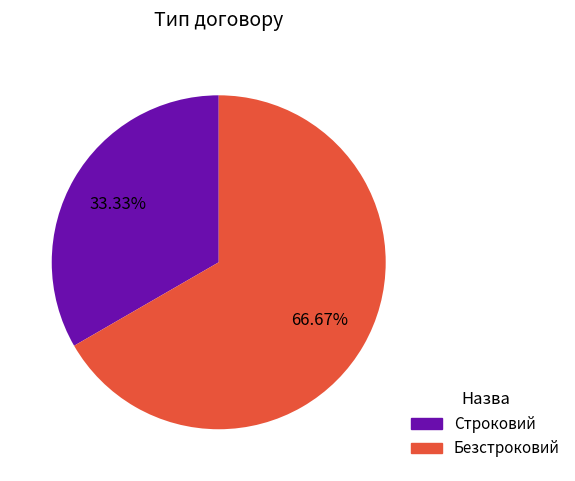

Is it true that Строковий is 18% of the pie?

False